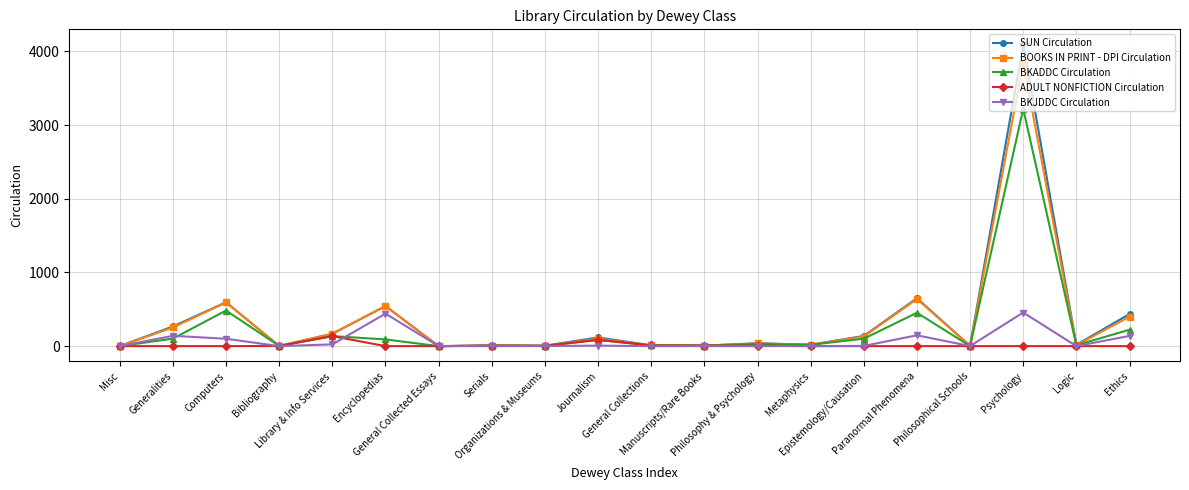

What is the sum of the BOOKS IN PRINT - DPI Circulation values at Journalism and Manuscripts/Rare Books?

109